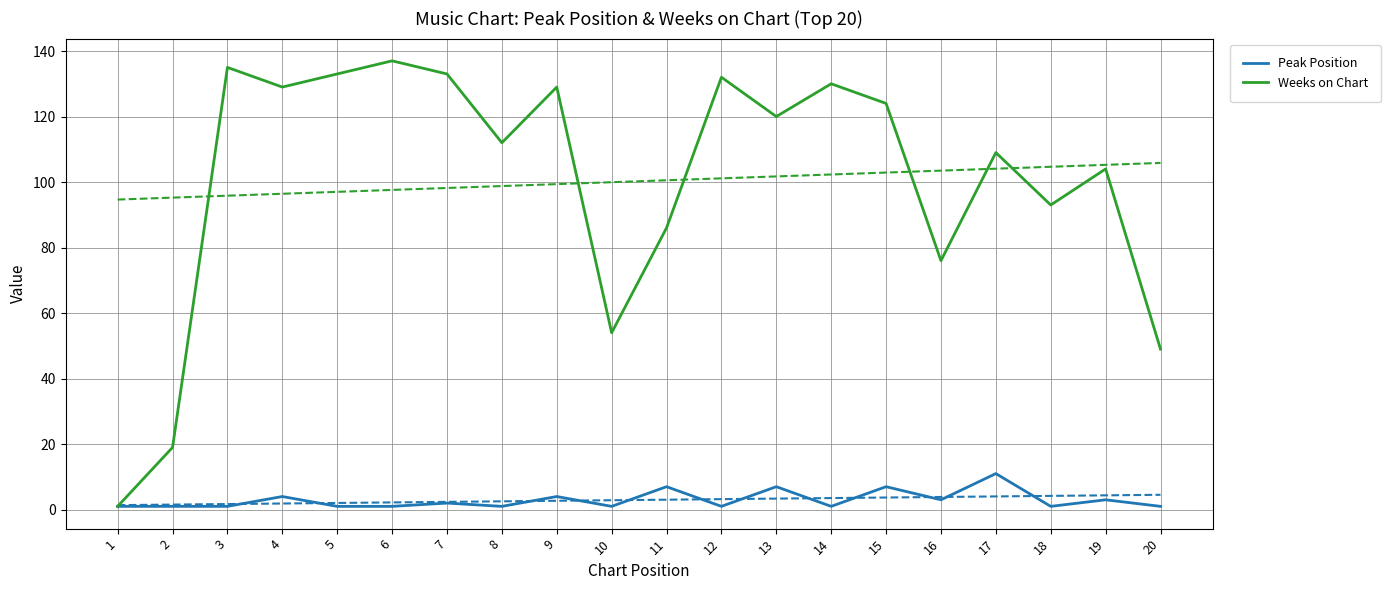

Where is the first local minimum for Weeks on Chart?

4